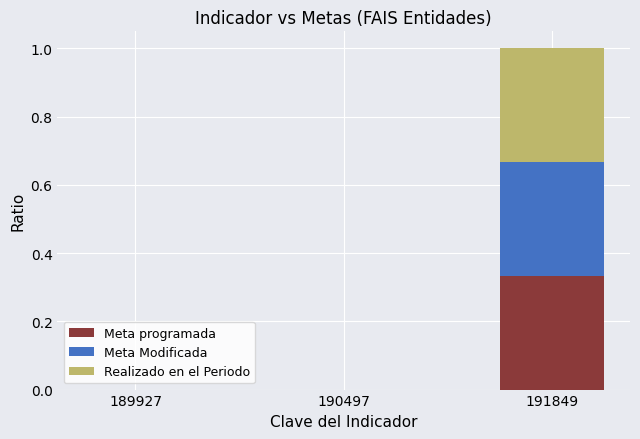

What is the total value across all series at 191849?

1.0